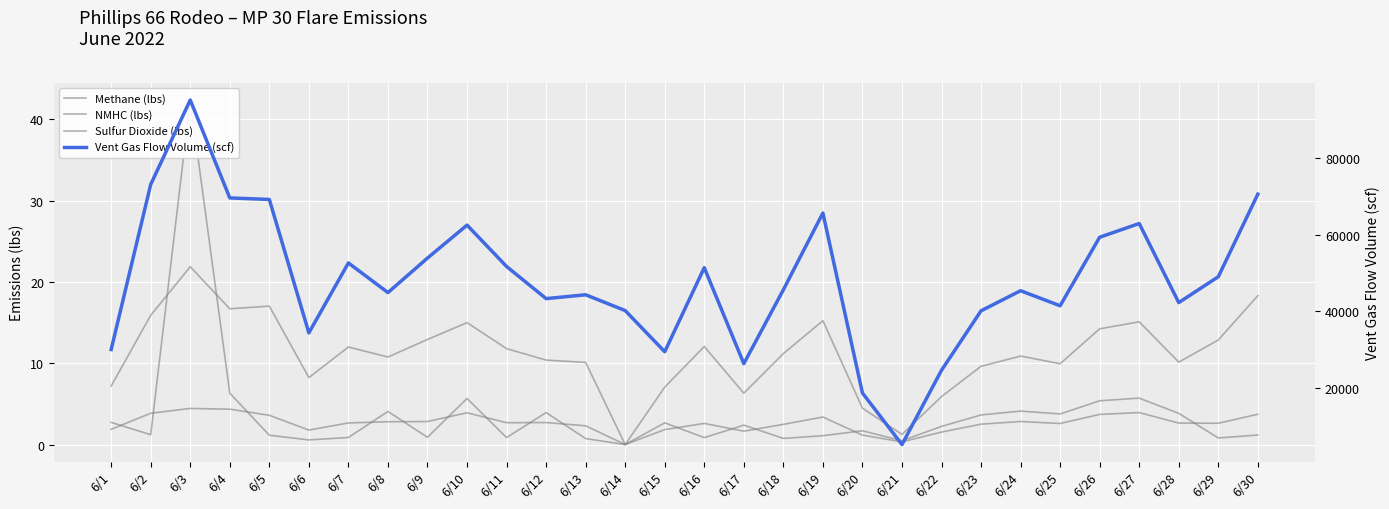

At which category is the sum across all series the highest?

6/3